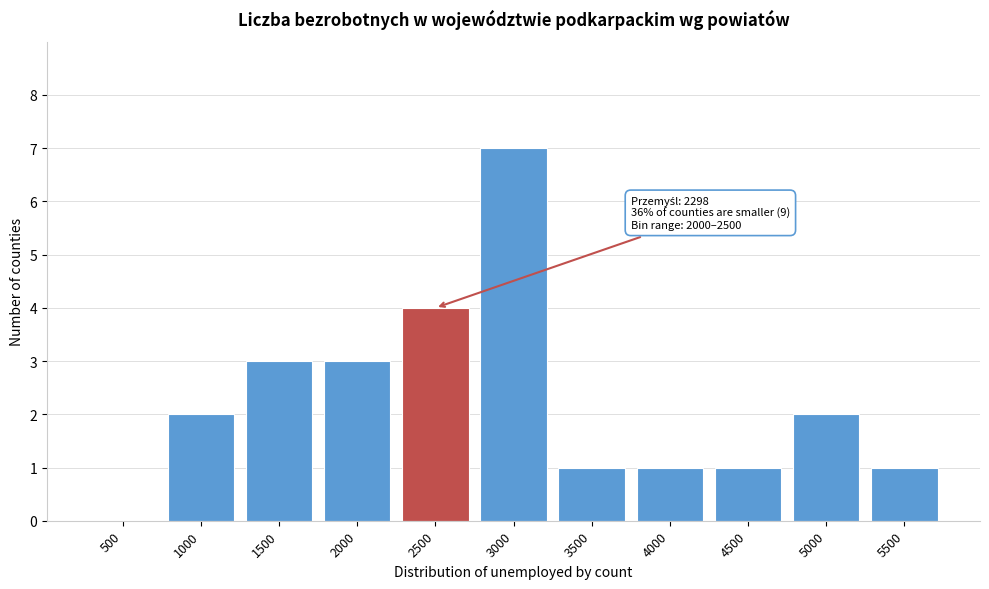

Reading left to right, extract all data points from this chart.

500=0	1000=2	1500=3	2000=3	2500=4	3000=7	3500=1	4000=1	4500=1	5000=2	5500=1